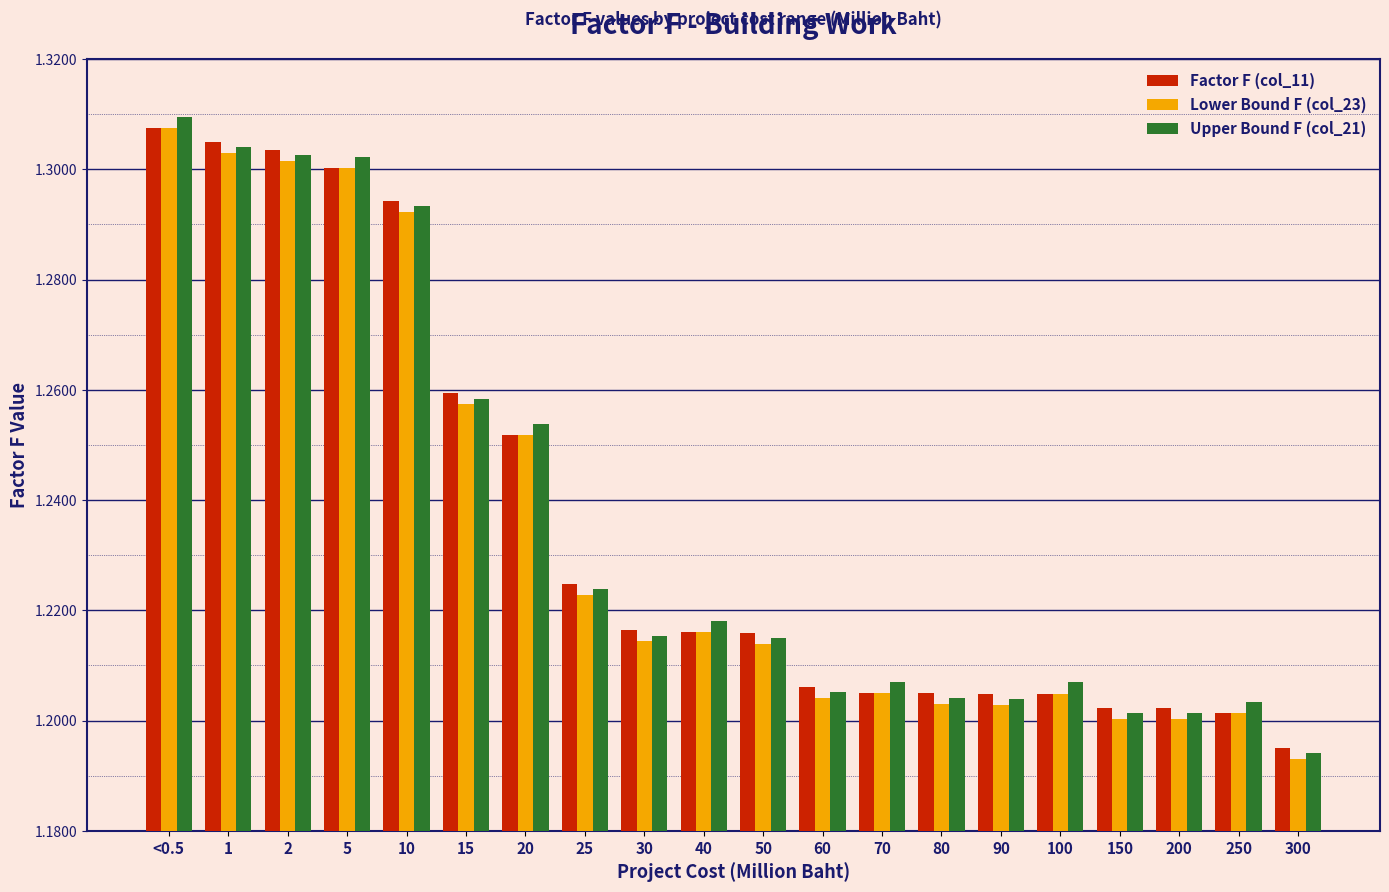

Does the chart contain any negative values?

No